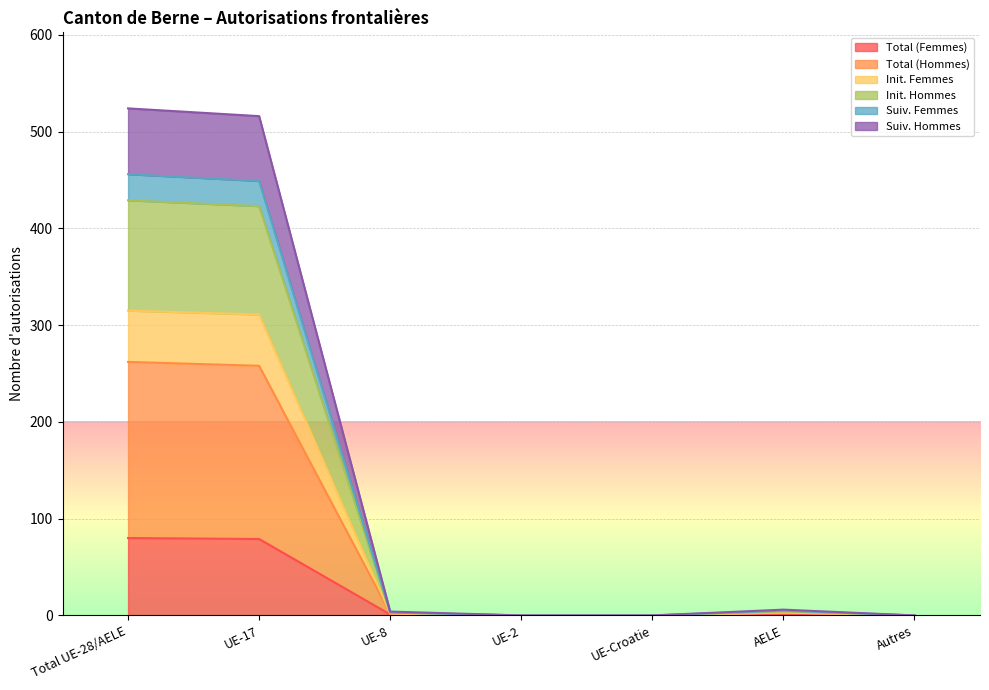

How many categories are shown in the chart?

7